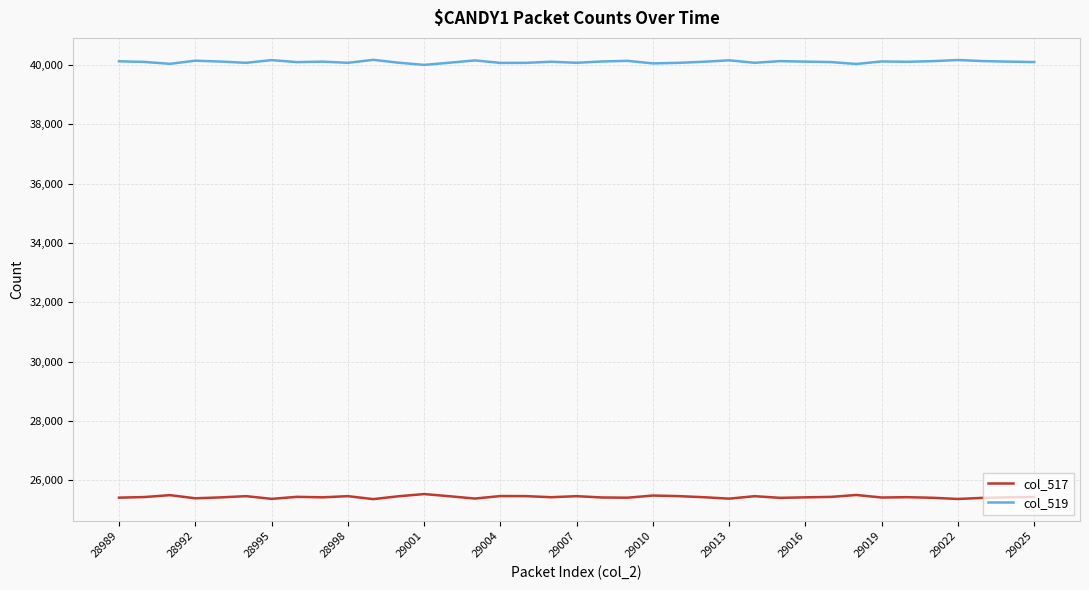

What is the maximum value shown in the chart?

40173